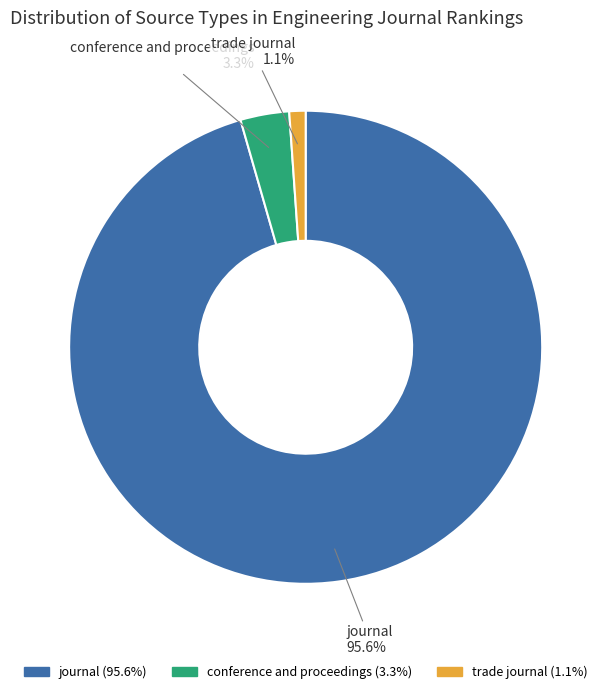

Combined, do journal and trade journal account for over 50%?

Yes